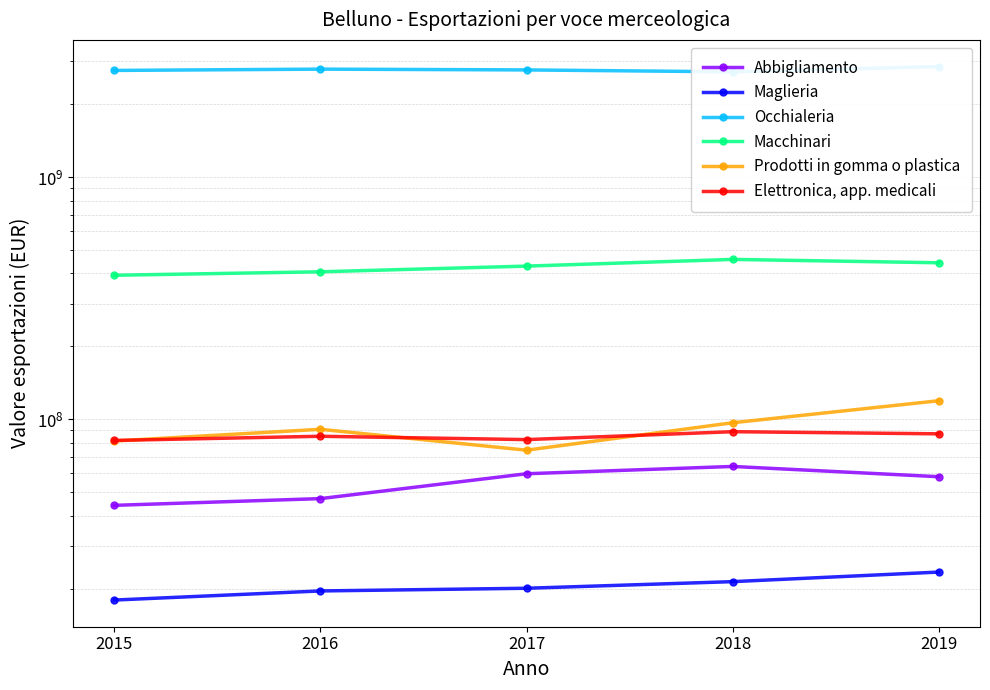

In Elettronica, app. medicali, how many points are higher than both neighbors (excluding endpoints)?

2